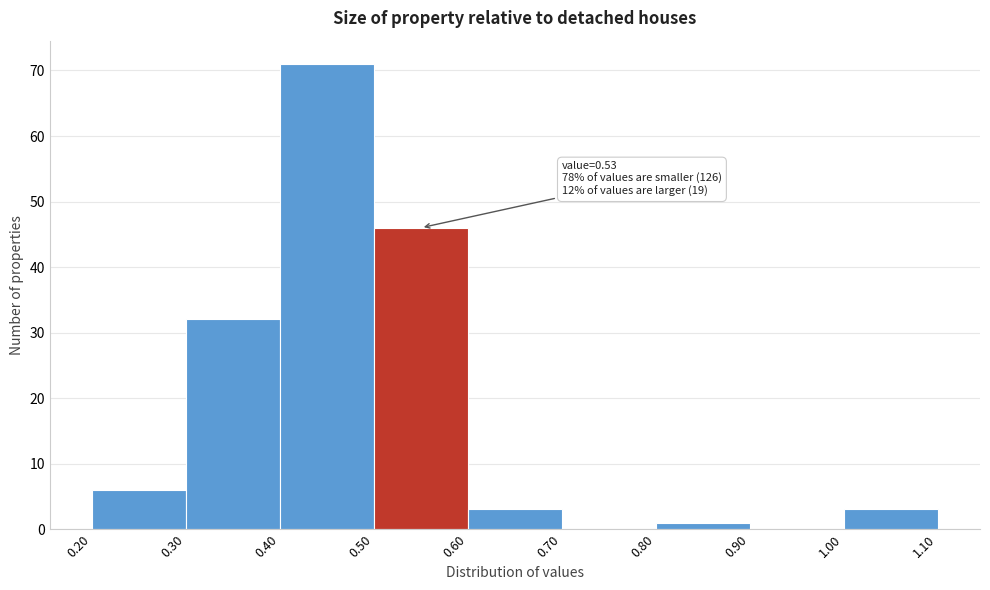

Which range on the x-axis has the tallest bar?

0.40 to 0.50